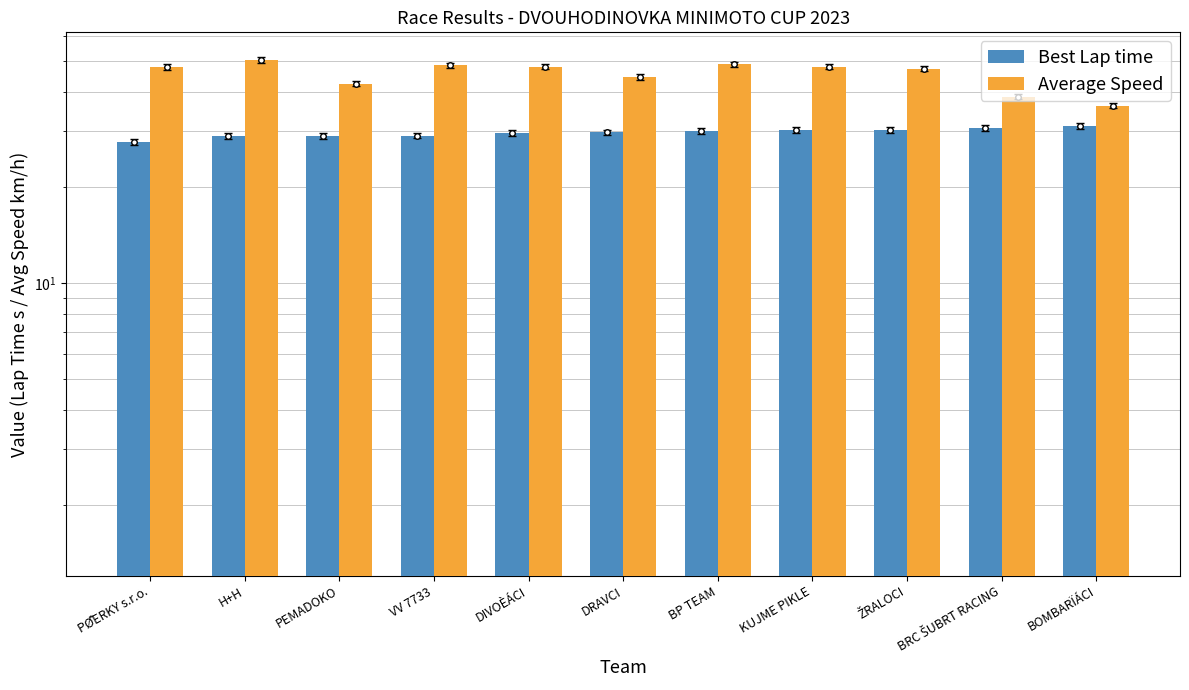

Rank the series by their average value, from lowest to highest.

Best Lap time, Average Speed